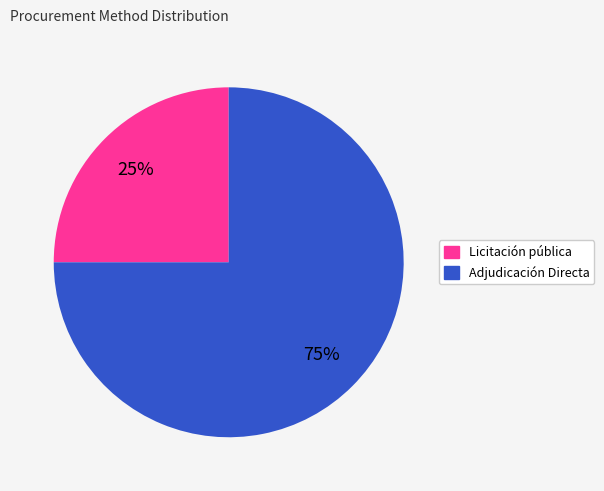

Is the sum of Licitación pública and Adjudicación Directa greater than half?

Yes